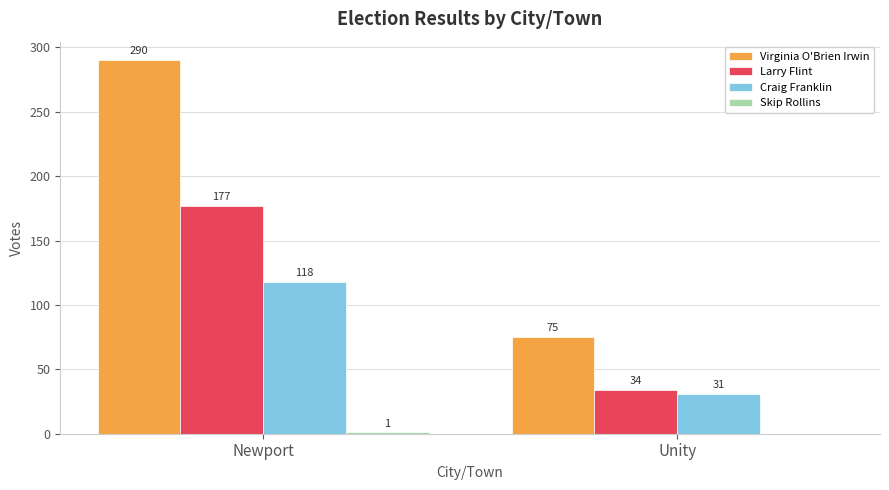

What is the sum of the Virginia O'Brien Irwin values at Unity and Newport?

365